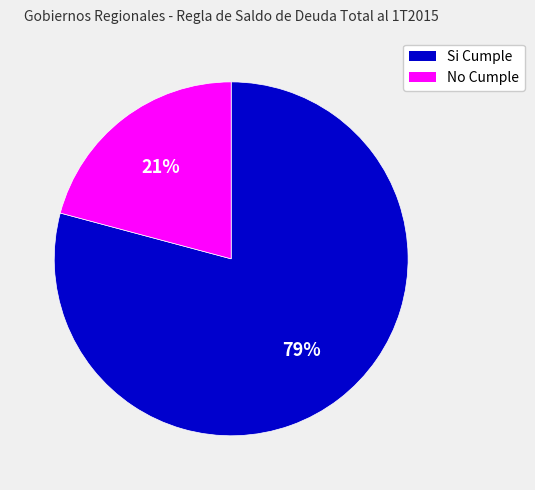

What is the majority slice?

Si Cumple